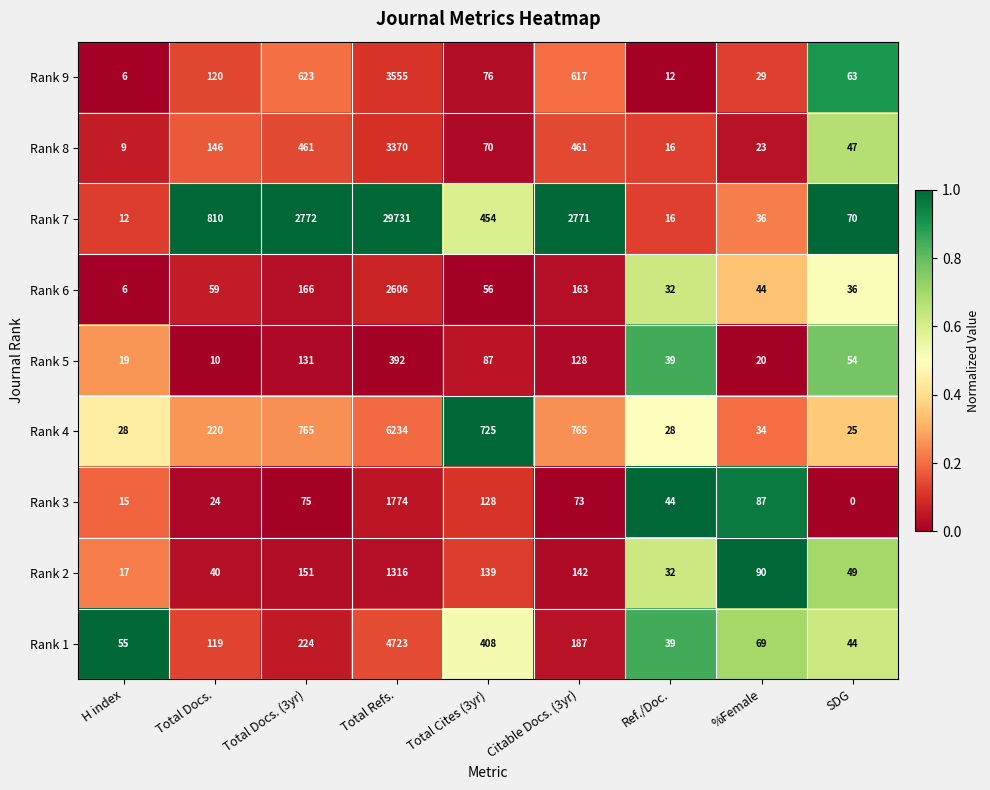

What is the sum of the Rank 6 values at Ref./Doc. and %Female?

76